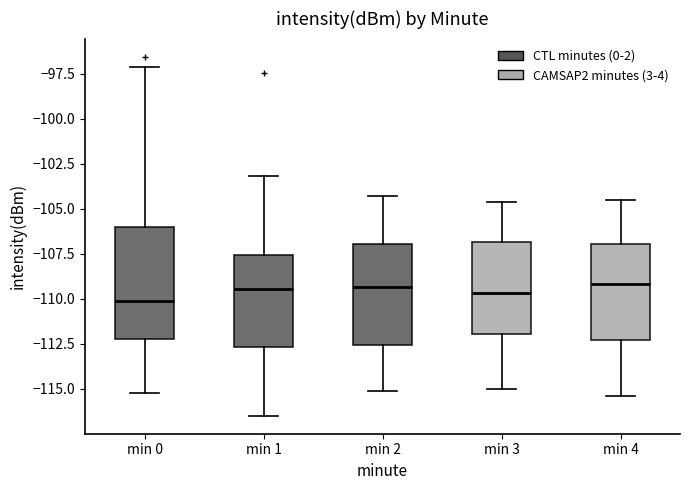

Comparing the boxes themselves (not the whiskers), which one is the tallest?

min 0